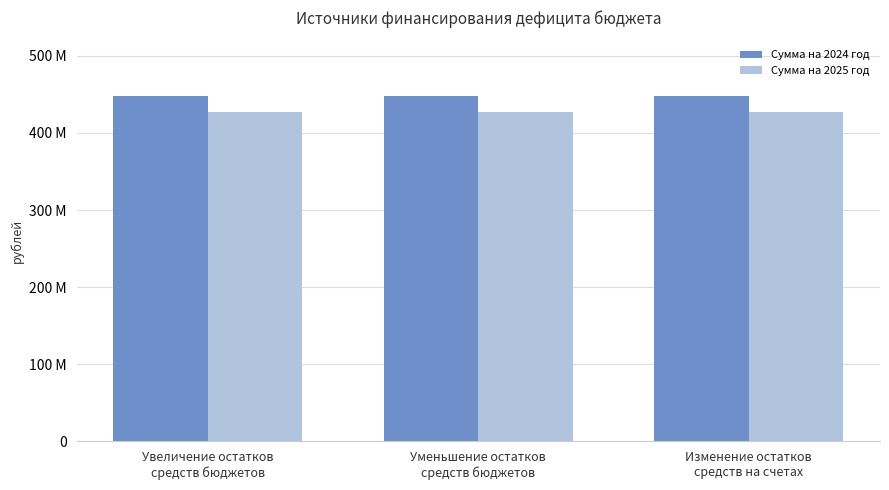

What are all the series names shown in the legend?

Сумма на 2024 год, Сумма на 2025 год